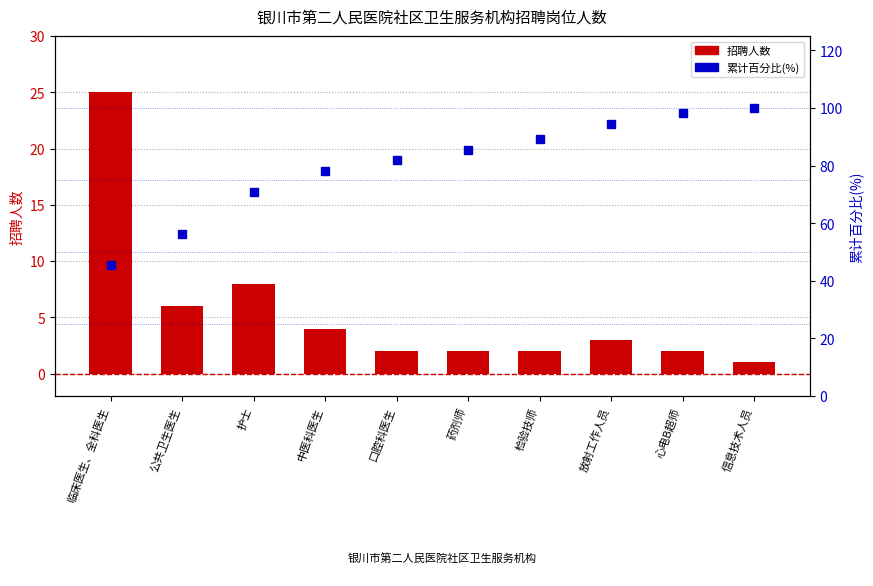

What is the highest value of the 招聘人数 series?

25.0